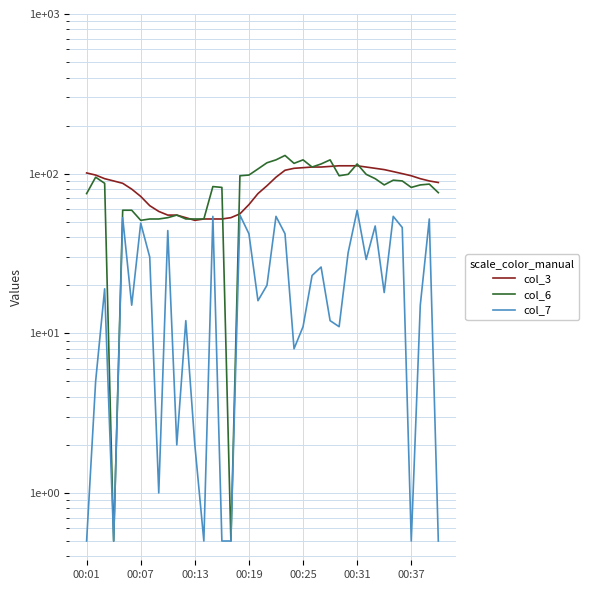

Between 00:13 and 13, which series saw the biggest shift?

col_3